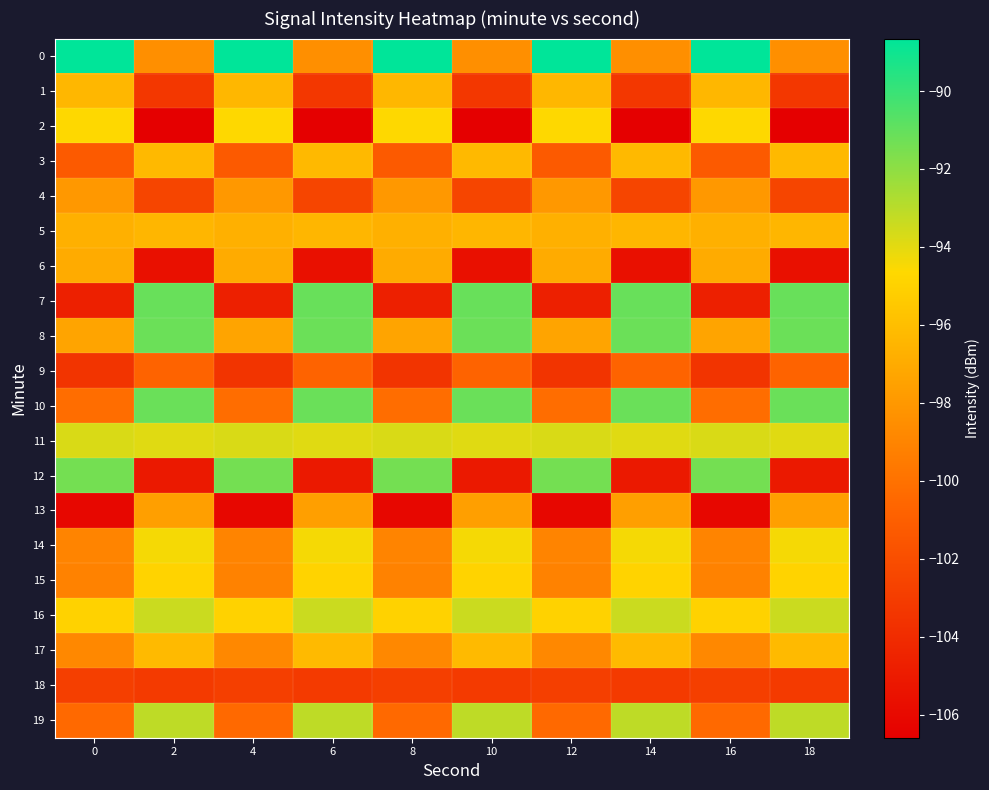

What is the total value across all series at 10?

-1955.2